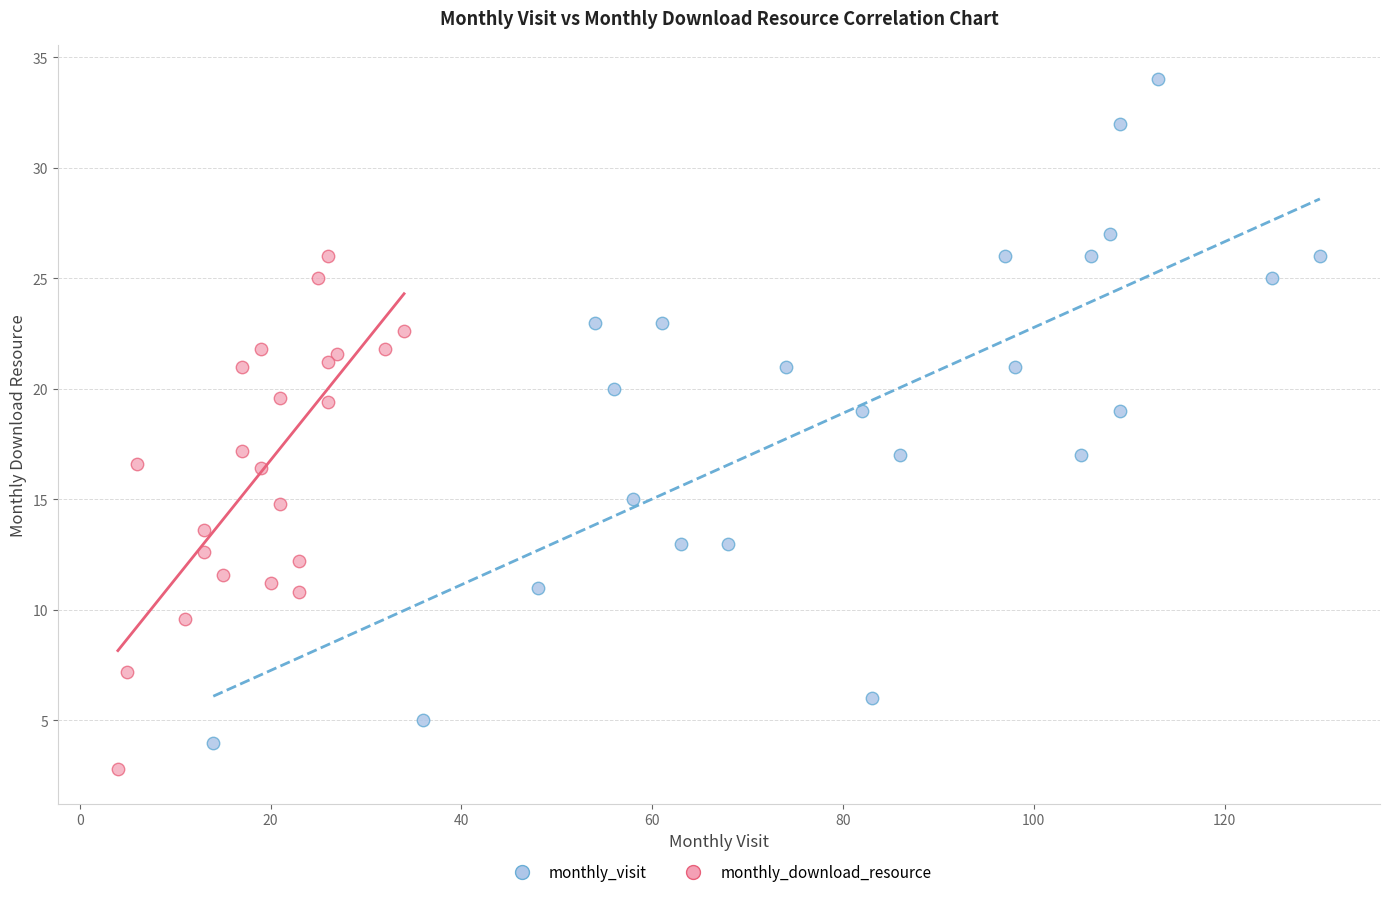

Which series contains the lowest Y value?

monthly_download_resource